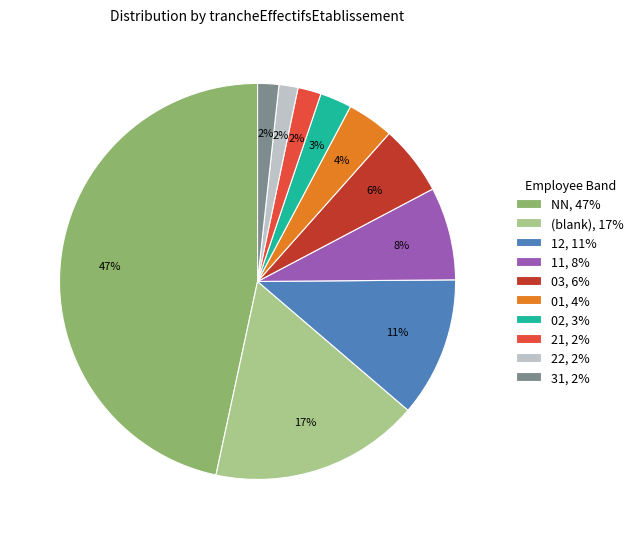

Is 31, 2% the majority of the pie?

No